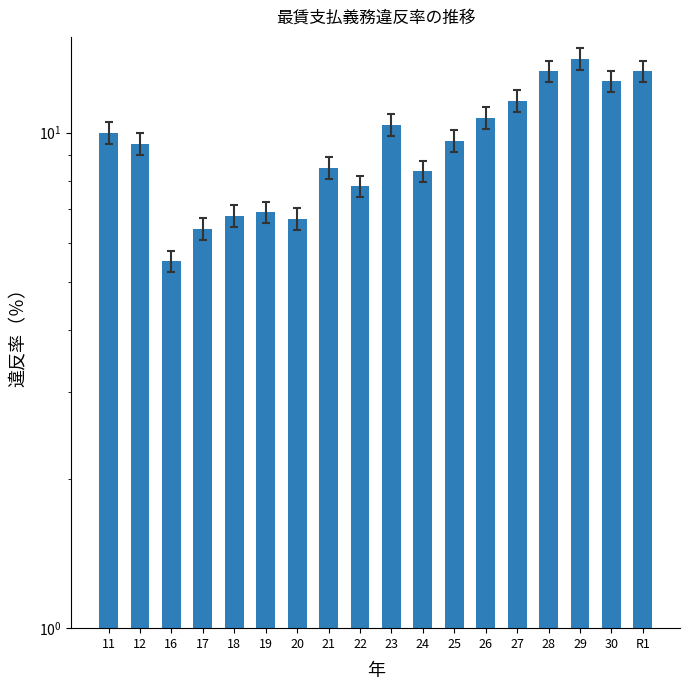

Which label corresponds to the smallest value in the chart?

16